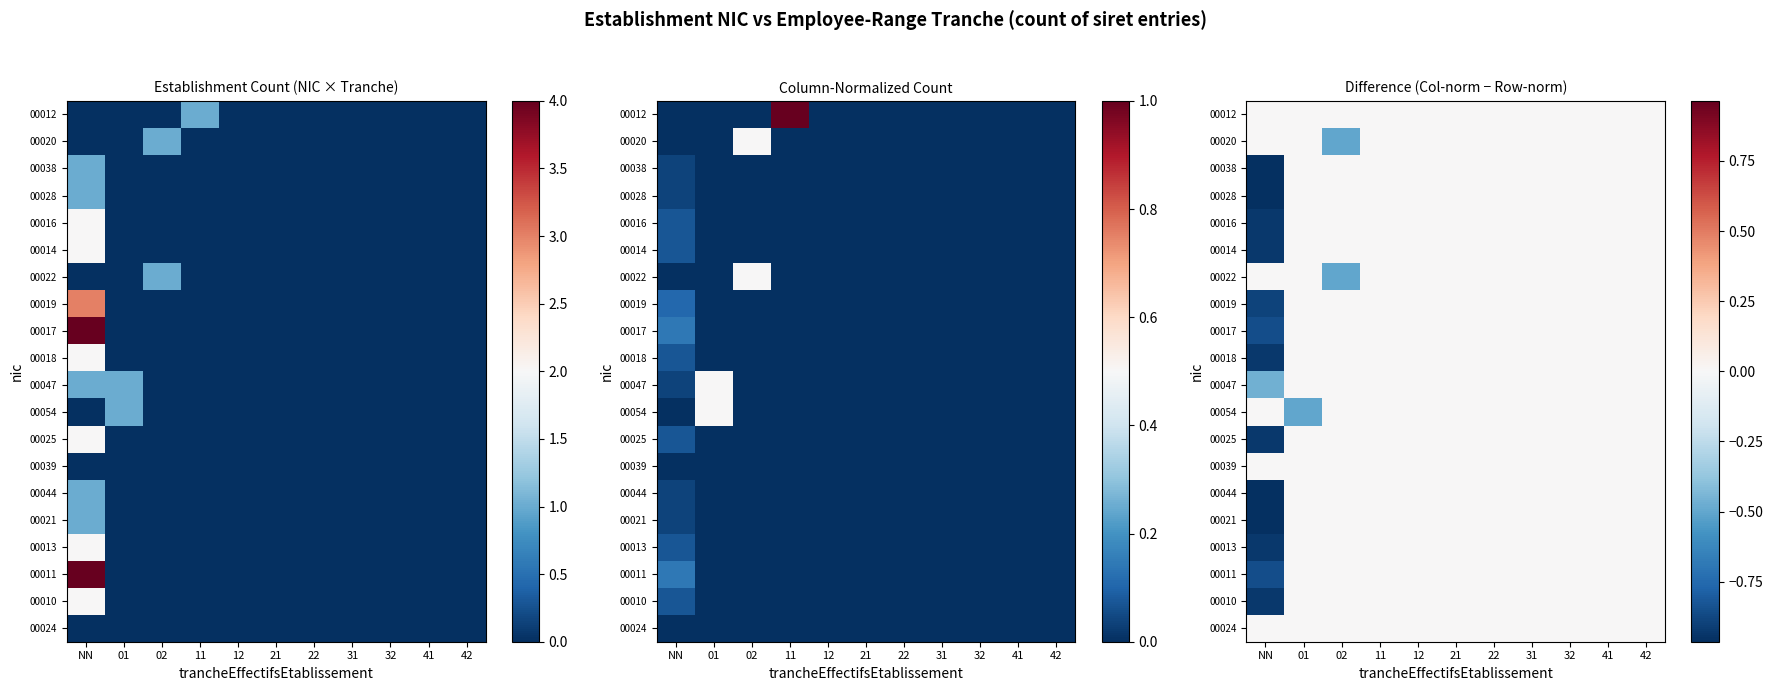

The value of 00028 at 22 is 0.0. True or false?

True